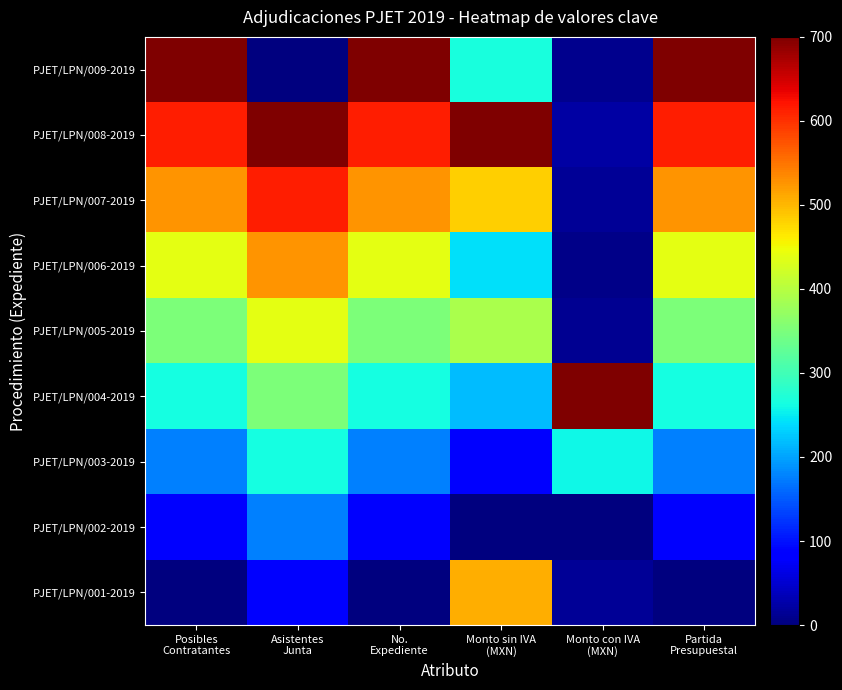

What is the total value across all series at Monto sin IVA
(MXN)?

2886.7